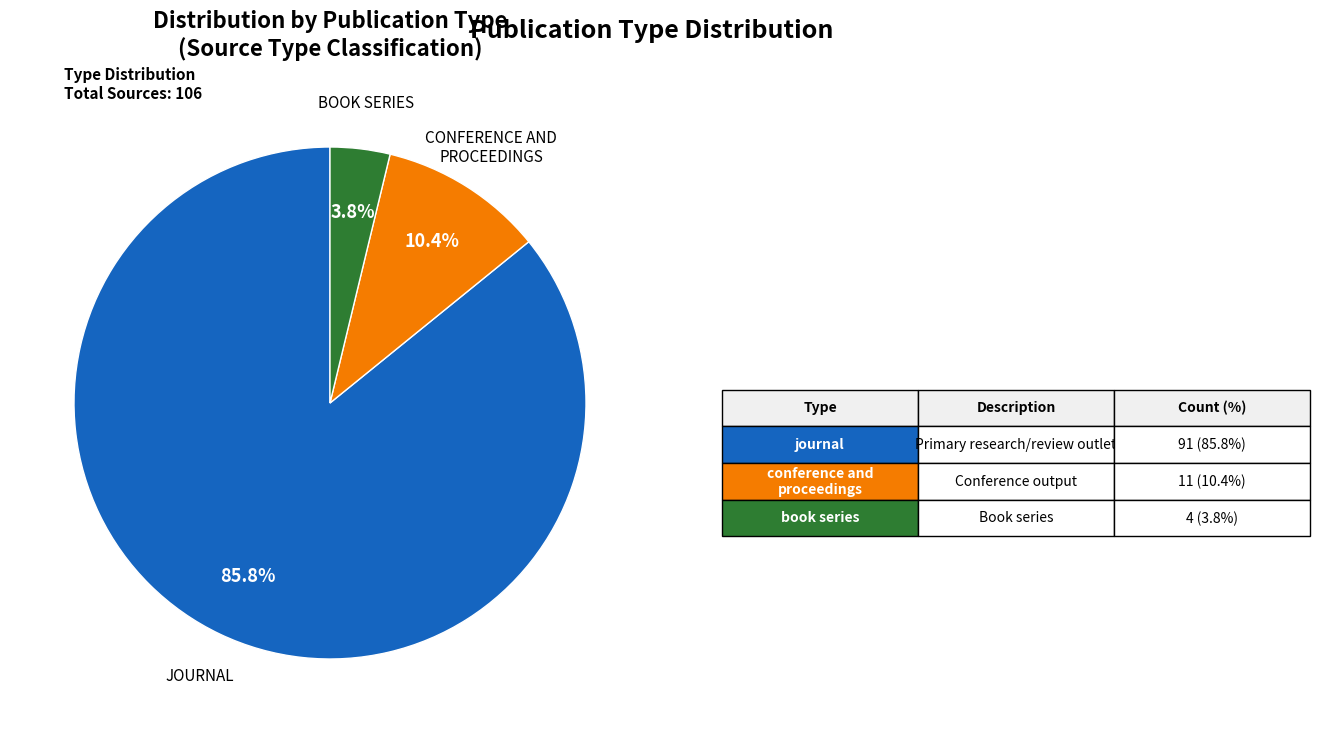

How many slices are in this pie chart?

3